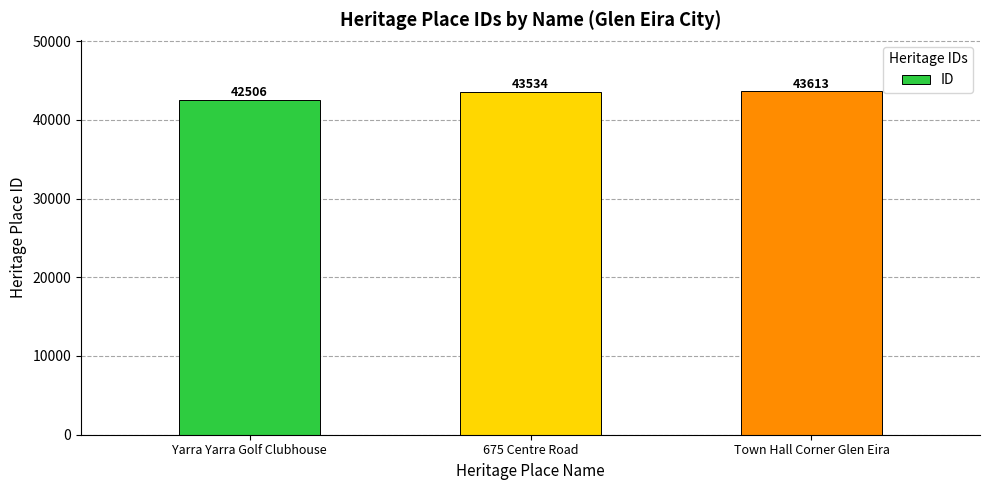

List the labels in order of value, largest first.

Town Hall Corner Glen Eira, 675 Centre Road, Yarra Yarra Golf Clubhouse